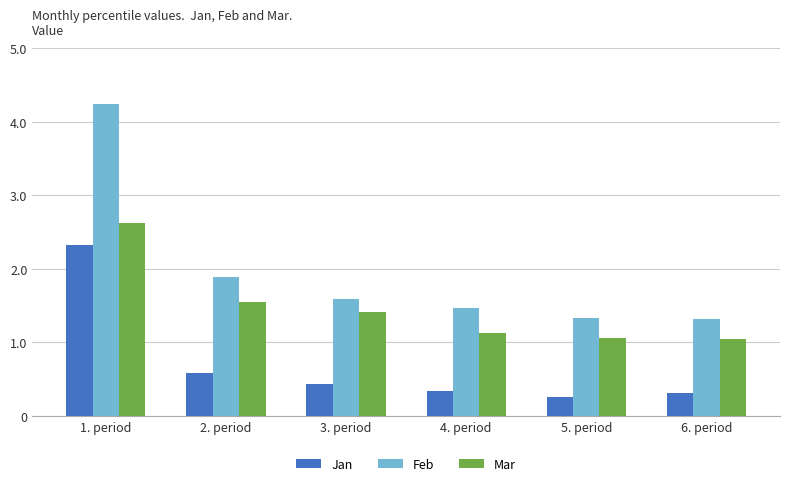

The Jan series shows 1.0 at 2. period. True or false?

False